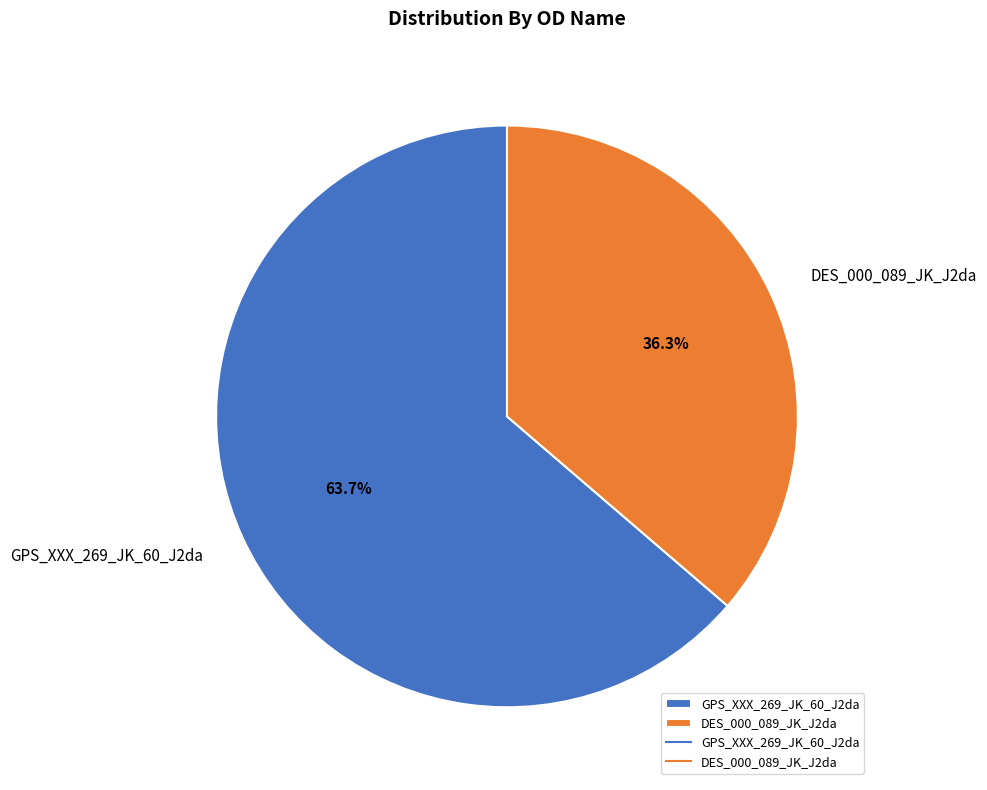

What percentage is NOT represented by GPS_XXX_269_JK_60_J2da?

36.3%